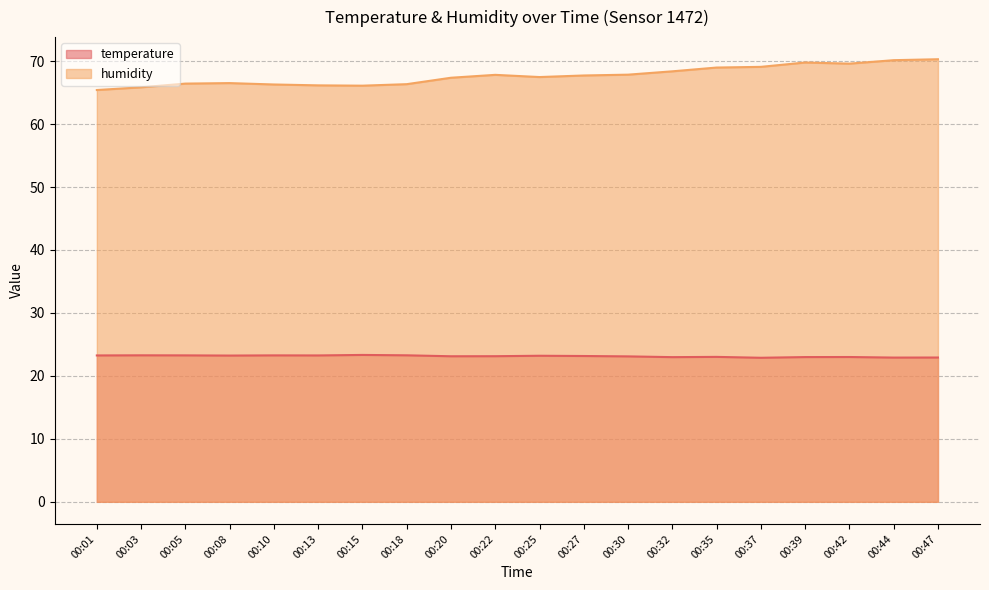

What is the sum of all humidity values?

1353.6